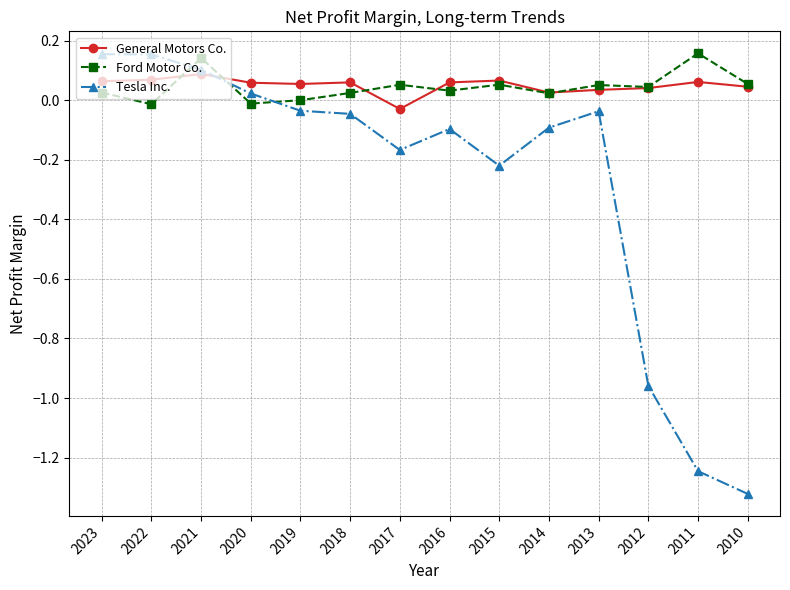

Which series changed the most between 2023 and 2016?

Tesla Inc.